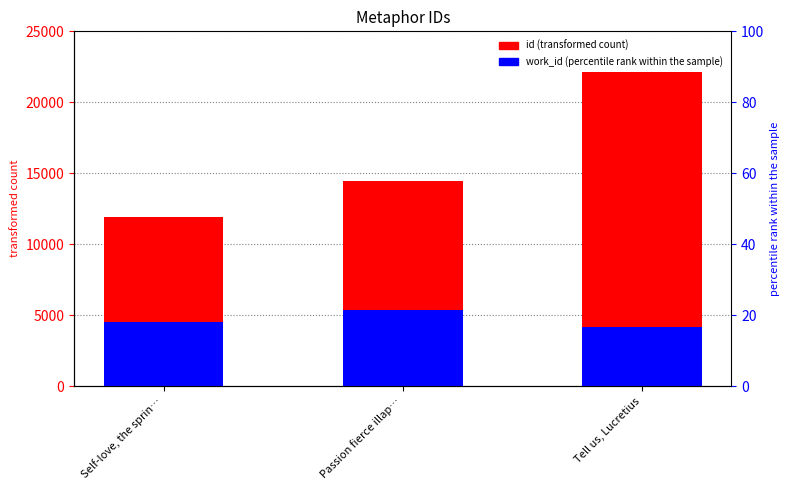

How many work_id values are between 4167 and 5366?

3